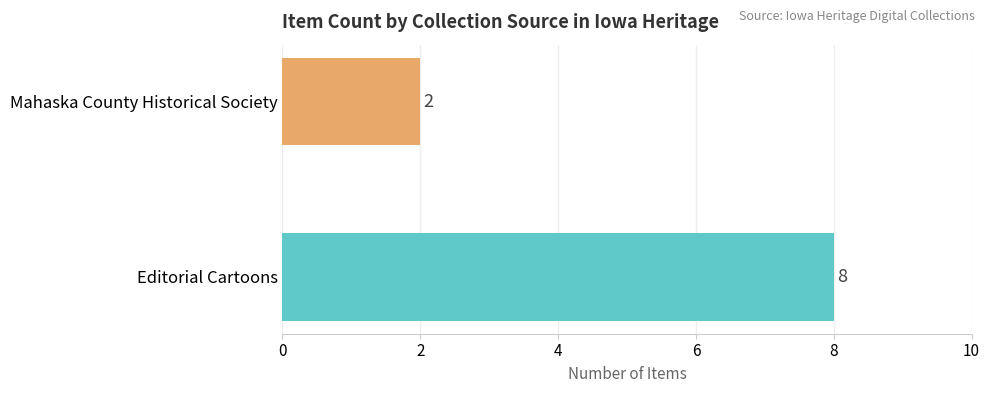

What is the average value?

5